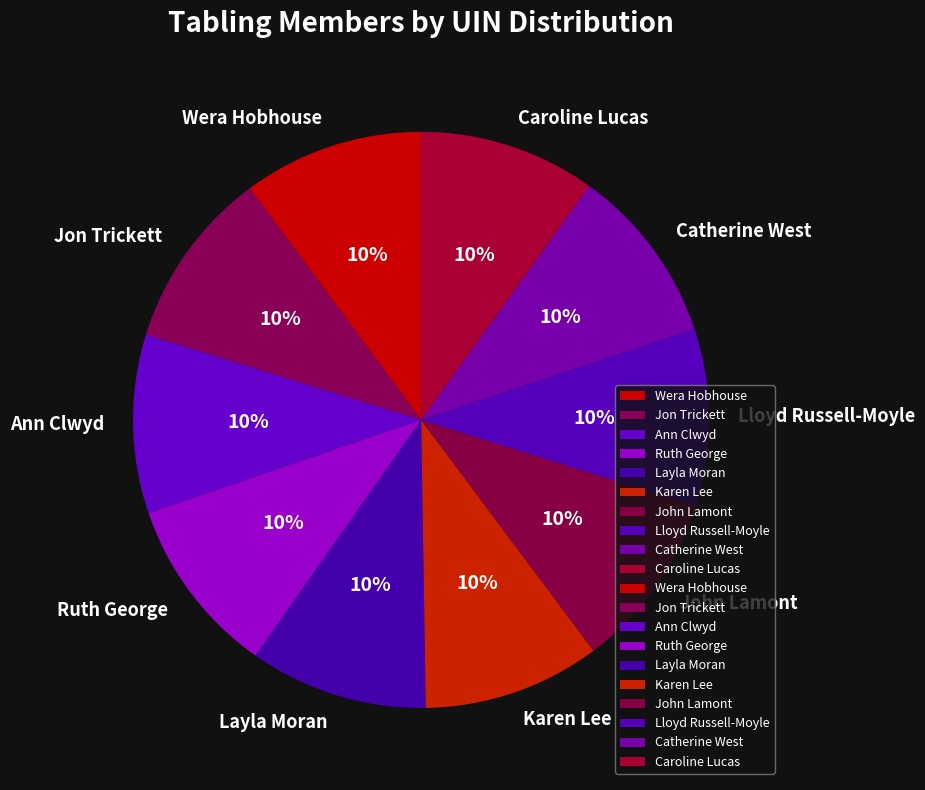

To the nearest percent, what is the average slice percentage?

10%